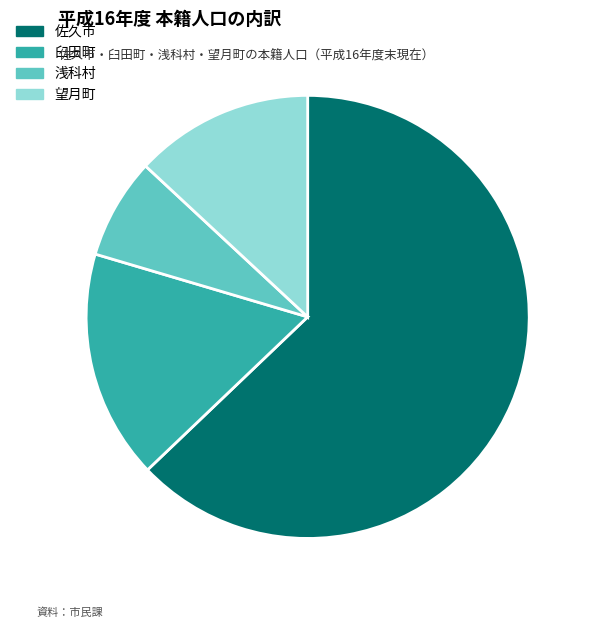

Do 臼田町 and 望月町 together represent more than half of the pie?

No